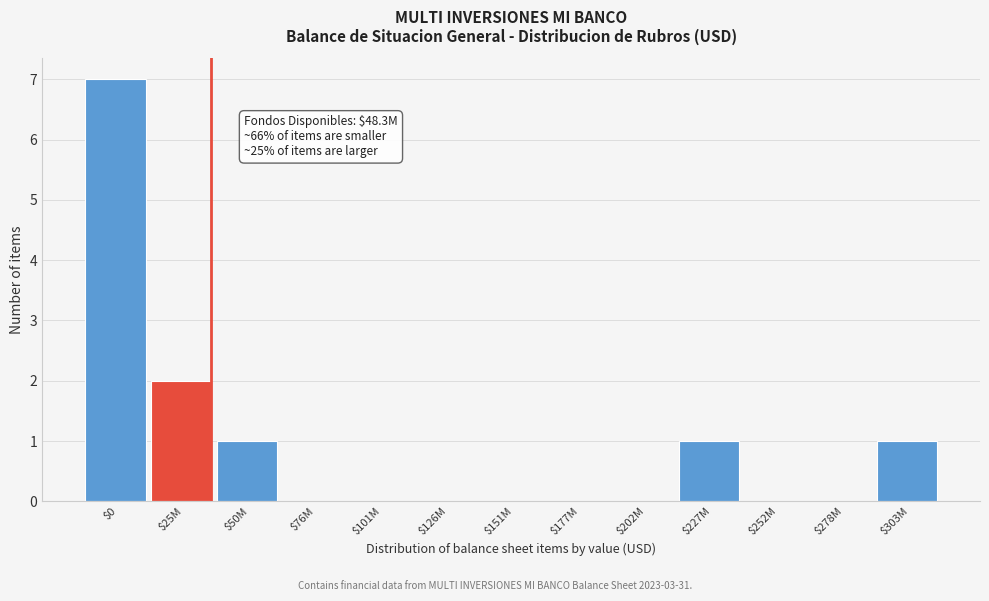

At which label is the value closest to 3?

$25M